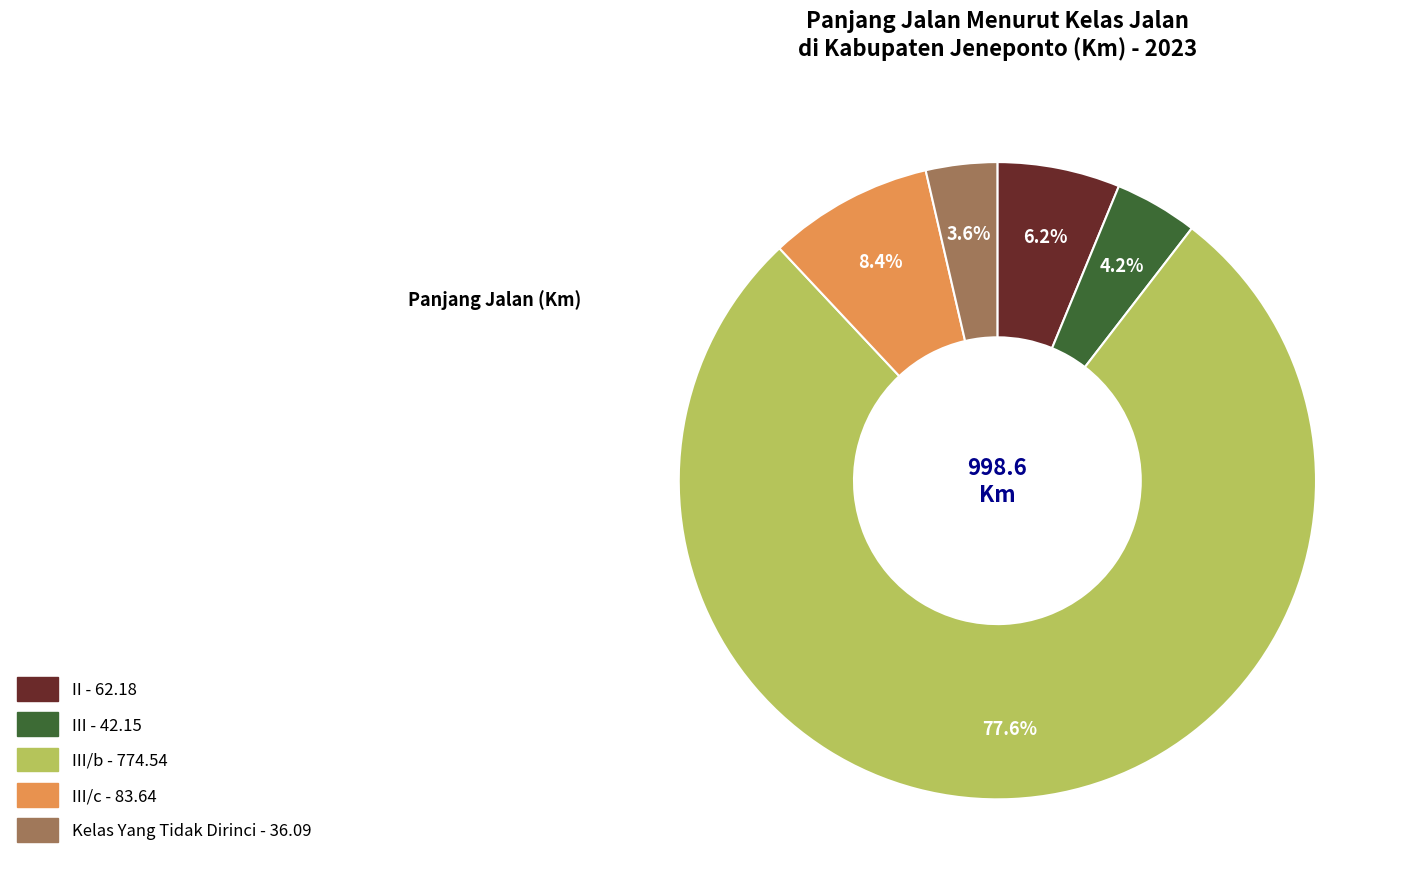

To the nearest percent, what is the difference between the largest and smallest slice percentages?

74%